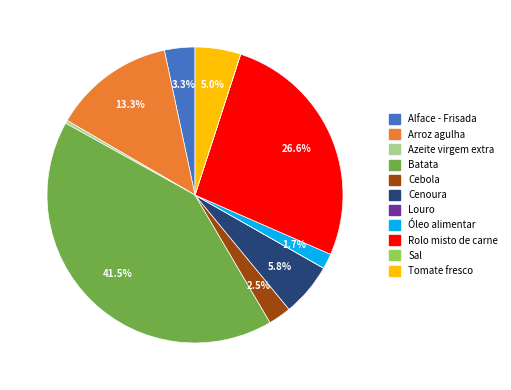

Is there a majority slice in this chart?

No